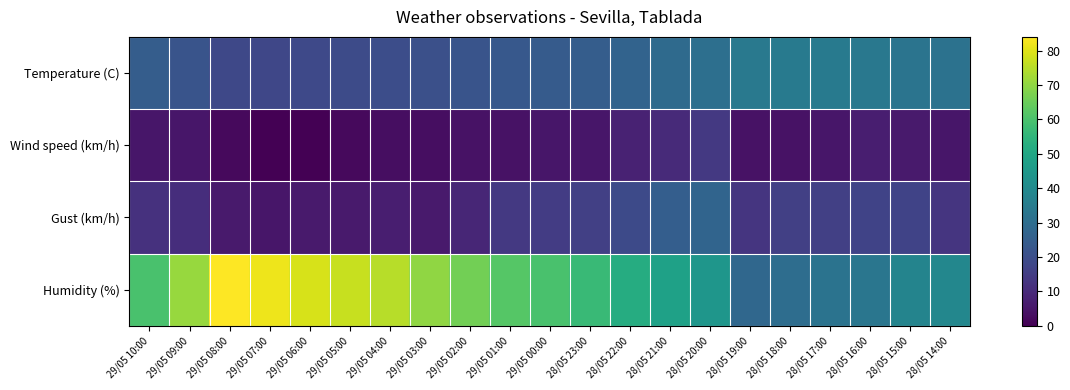

At which category is the sum across all series the highest?

28/05 20:00